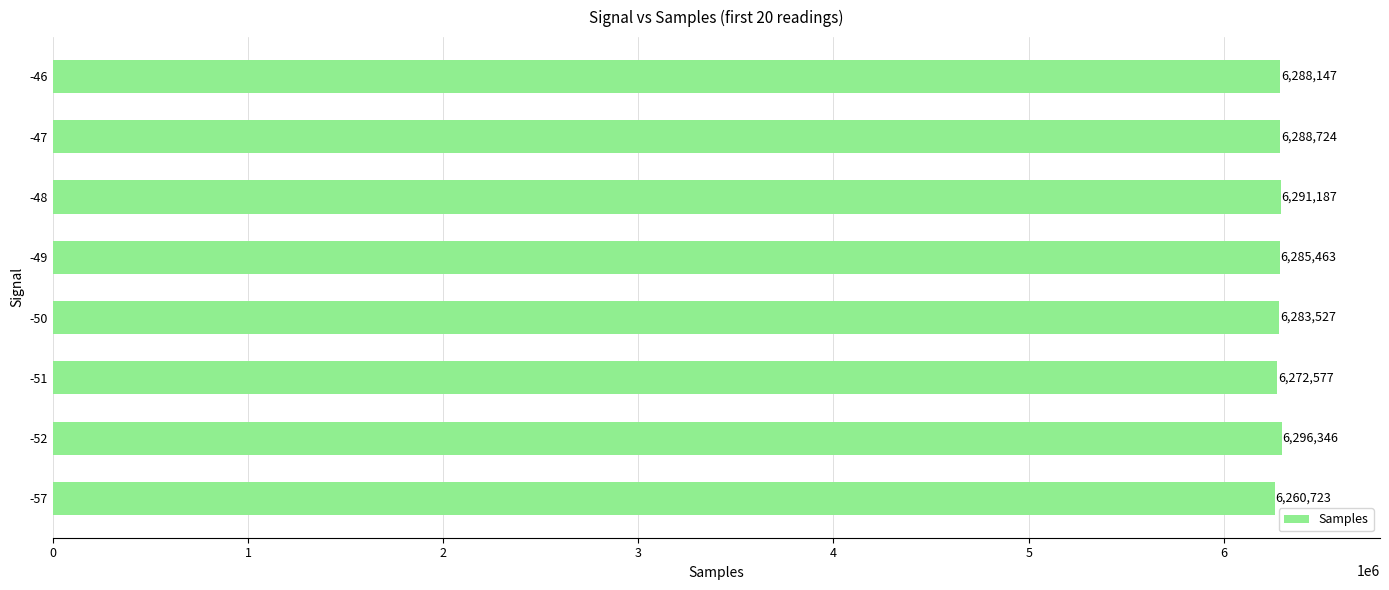

At which label is the value closest to 6278534?

-50